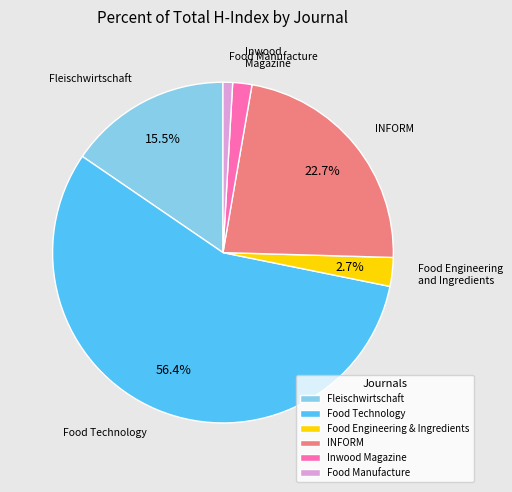

What is the smallest slice in the pie chart?

Food Manufacture